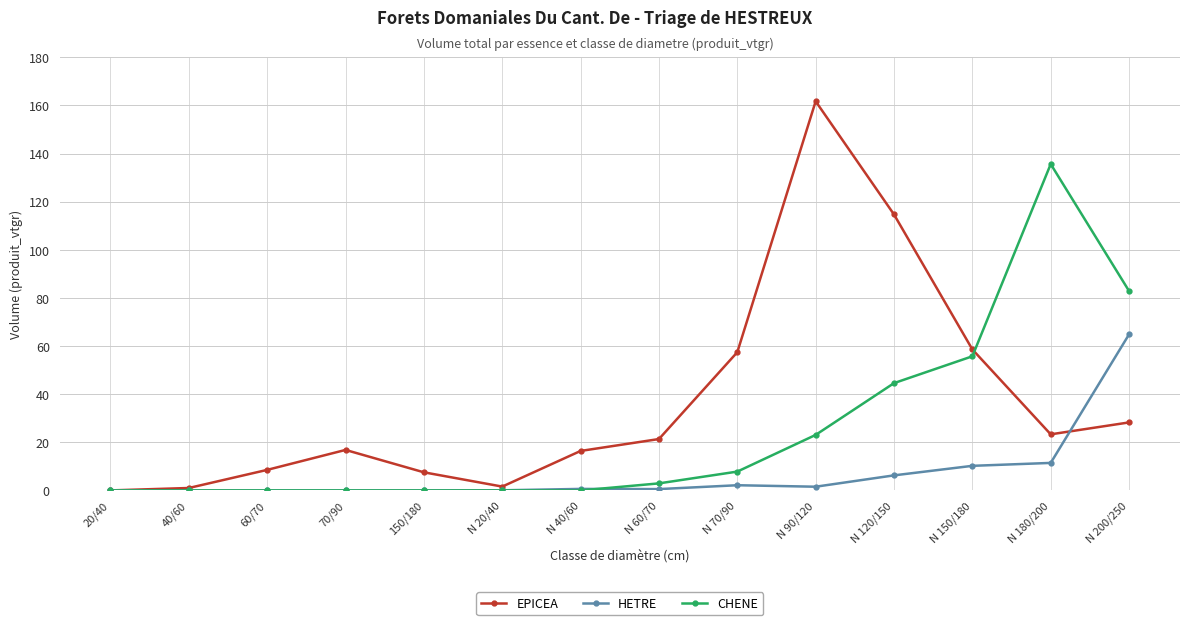

What is the total value across all series at N 180/200?

170.4